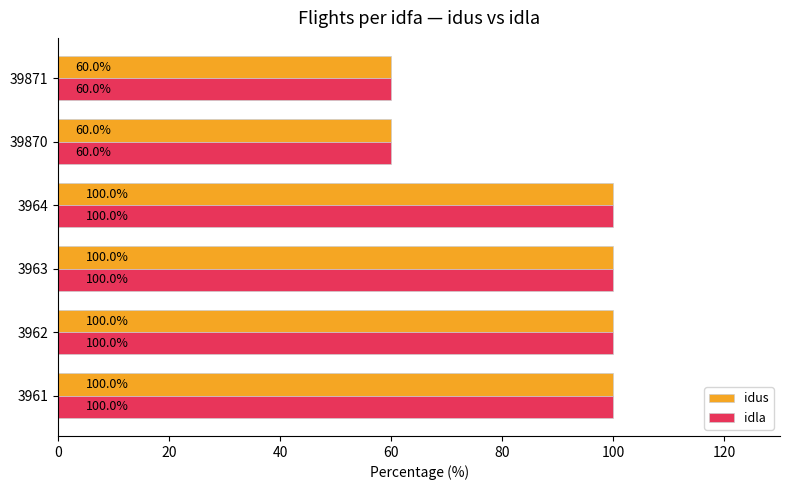

Count the idus values in the range 60 to 100.

6